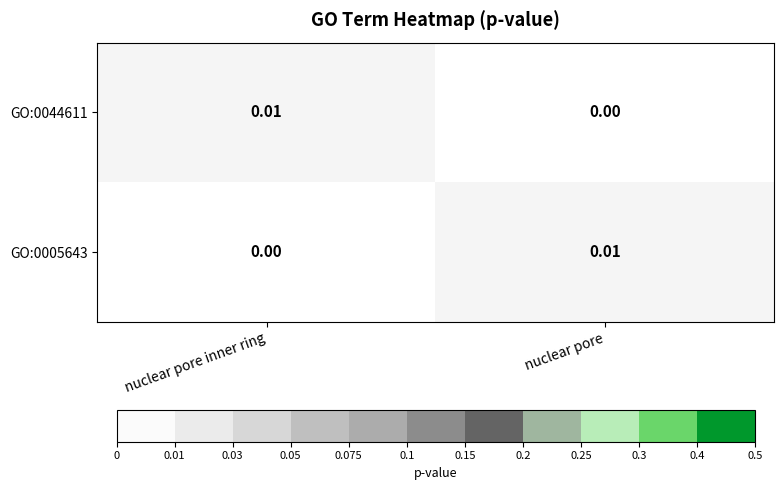

Rank the series at nuclear pore from lowest to highest value.

GO:0044611, GO:0005643